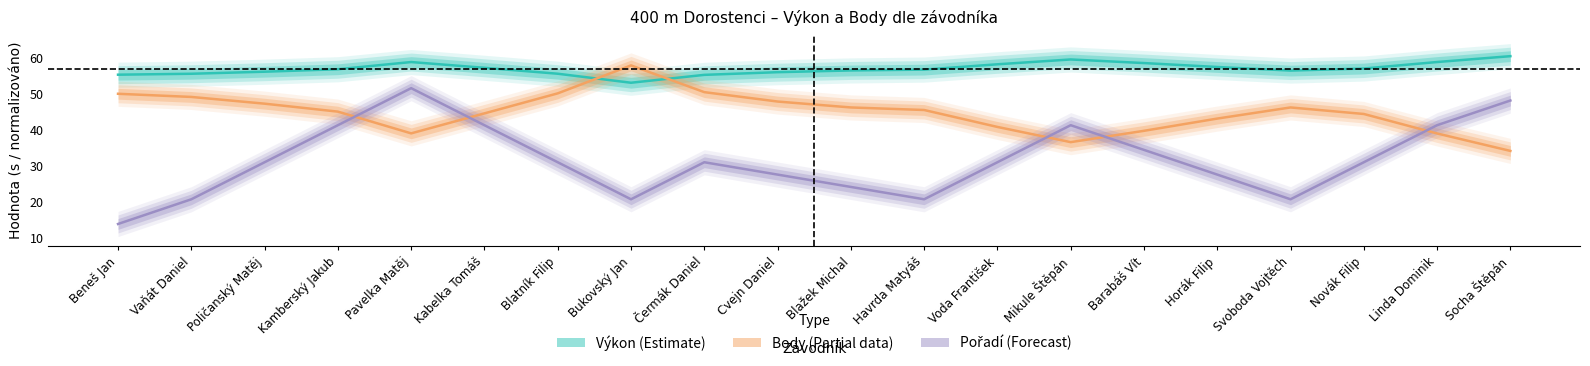

Which series has the widest spread of values?

Pořadí norm. (forecast)